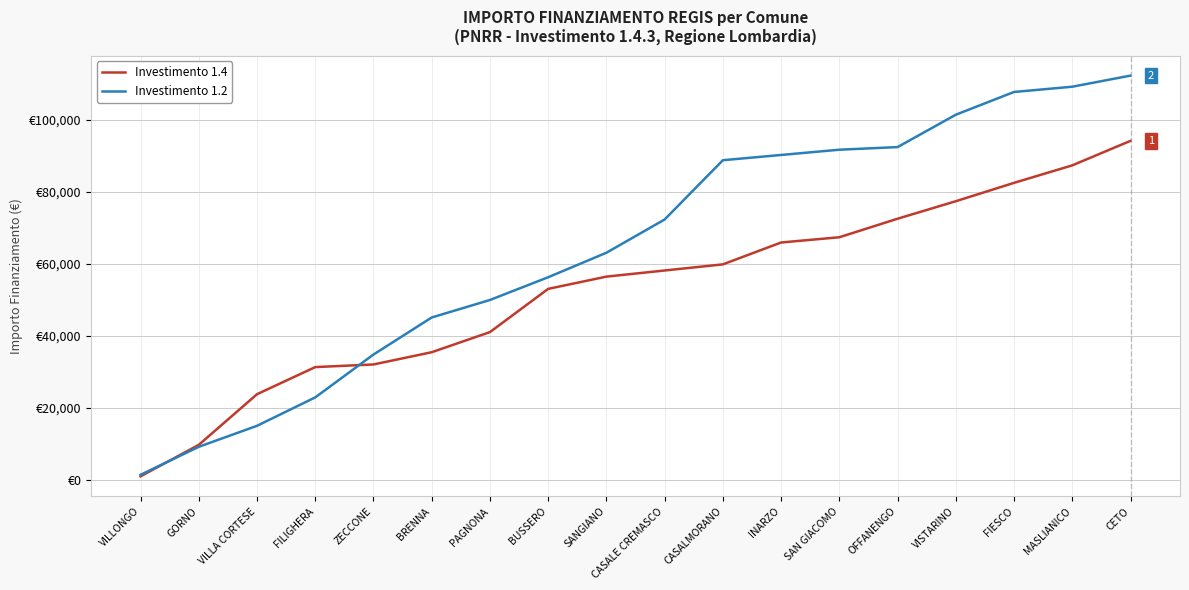

What is the total value across all series at VISTARINO?

178907